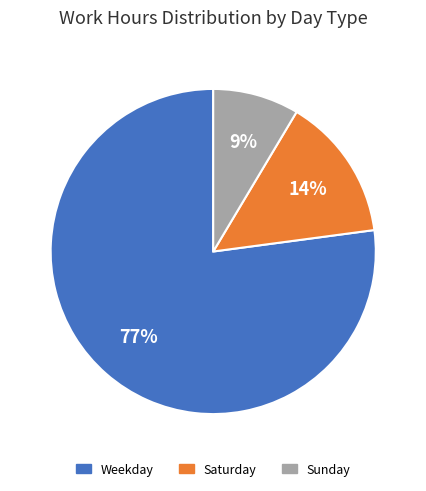

How many slices are in this pie chart?

3